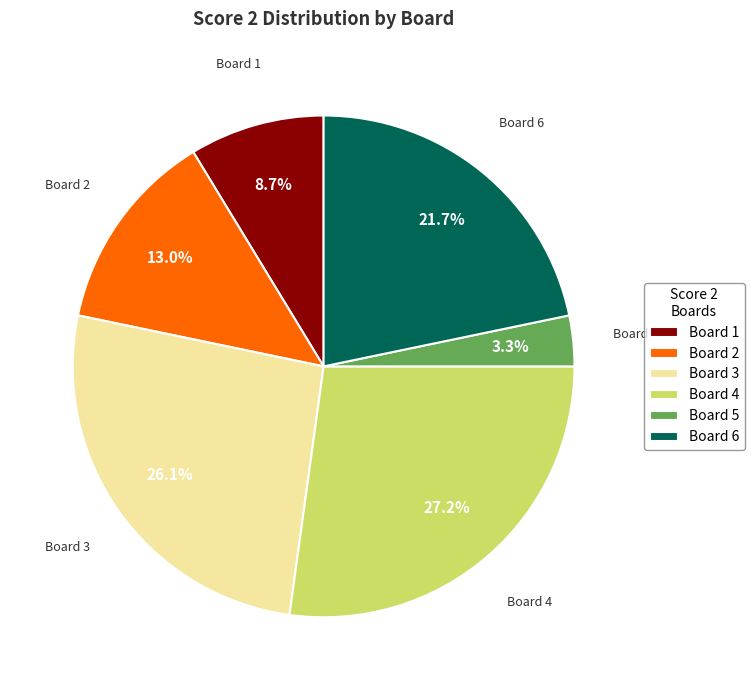

To the nearest percent, what portion does Board 2 represent?

13%